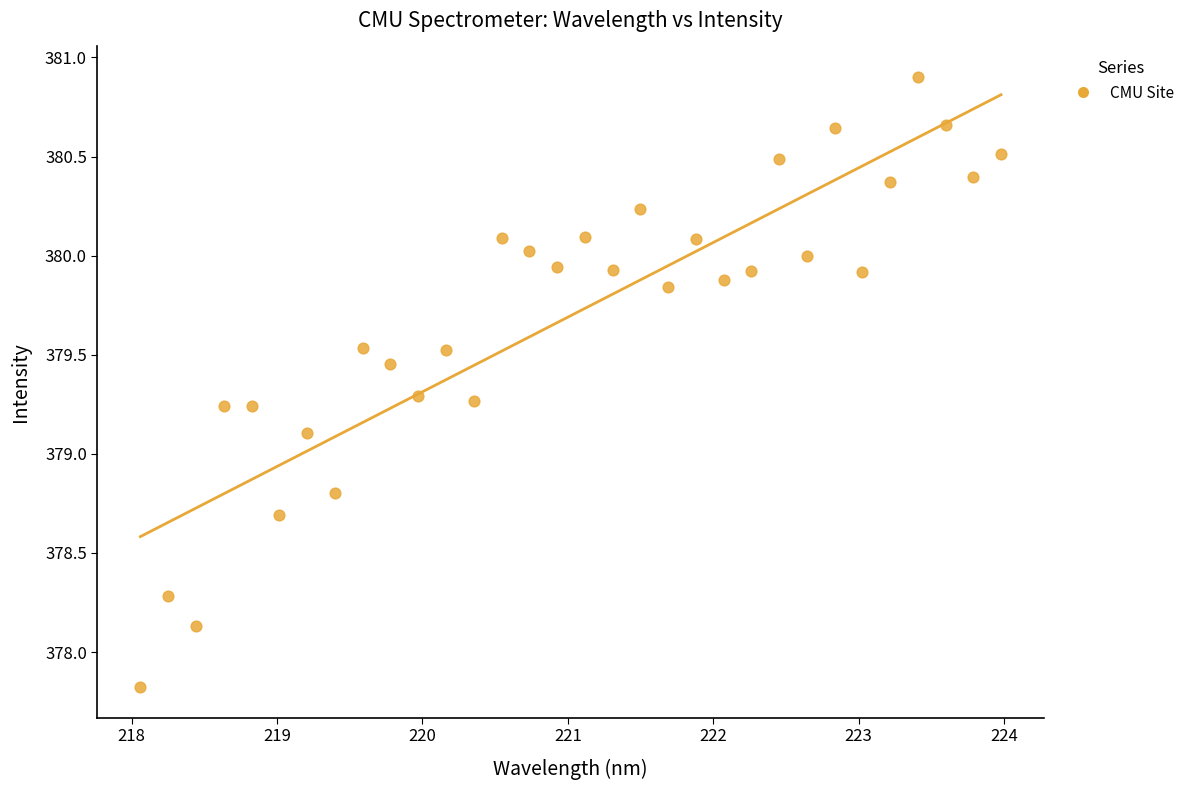

What is the range of Y values (max minus min)?

3.1